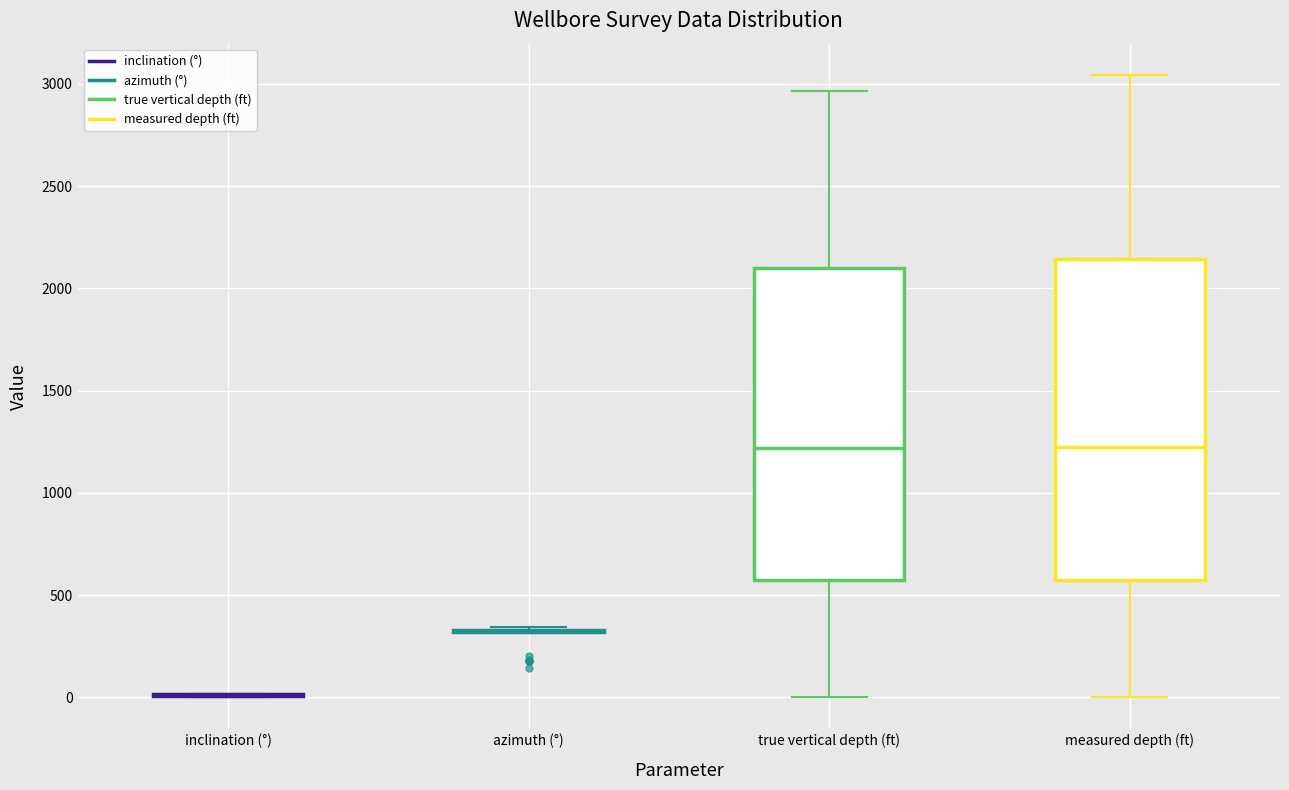

Reading left to right, read every box against the y-axis: the position of its median line, the range the box covers, and the ends of its whiskers. The values are not printed on the chart, so give them approximately, as read against the axis.

inclination (°): box collapsed to a line at 0, whiskers 0 to 0
azimuth (°): box collapsed to a line at 350, whiskers 300 to 350
true vertical depth (ft): median 1200, box 550 to 2100, whiskers 0 to 2950
measured depth (ft): median 1250, box 600 to 2150, whiskers 0 to 3050